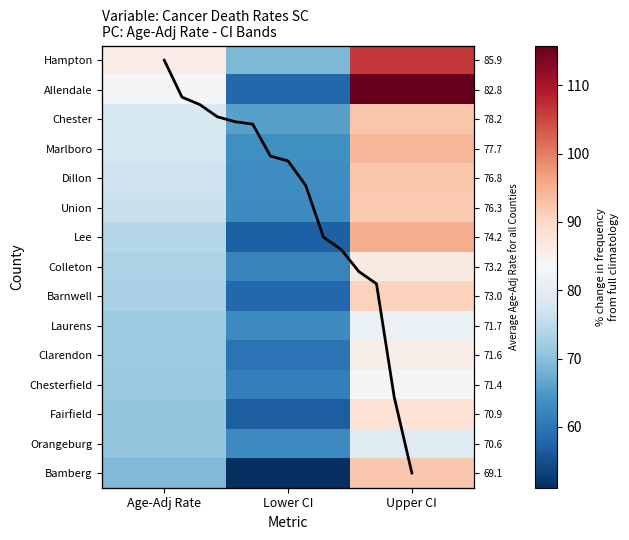

What is the total value across all series at Upper CI?

1374.7